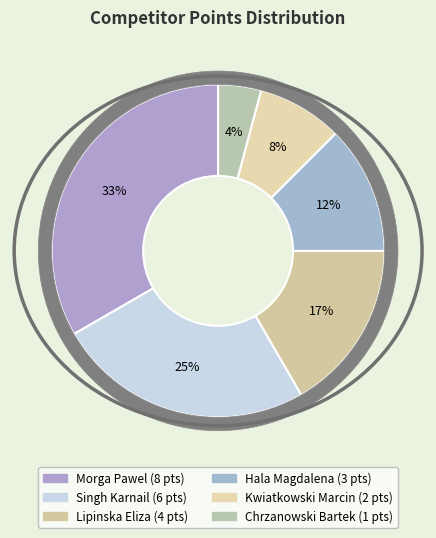

Is it true that Kwiatkowski Marcin is 1% of the pie?

False